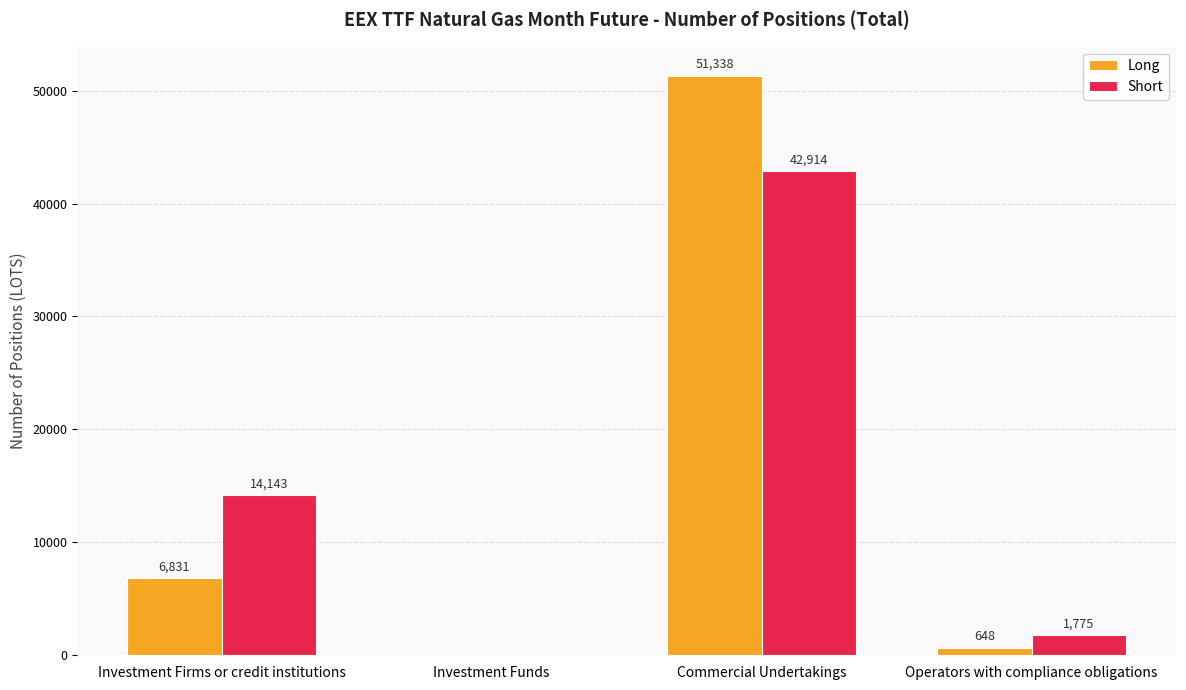

Is it true that Long equals 68048 at Commercial Undertakings?

False